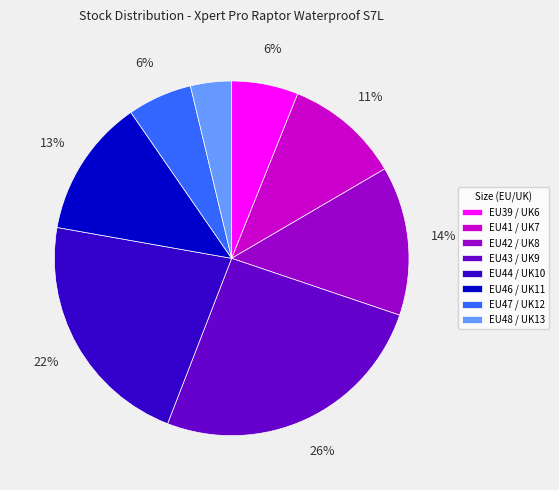

Which has a higher value, EU43 / UK9 or EU41 / UK7?

EU43 / UK9